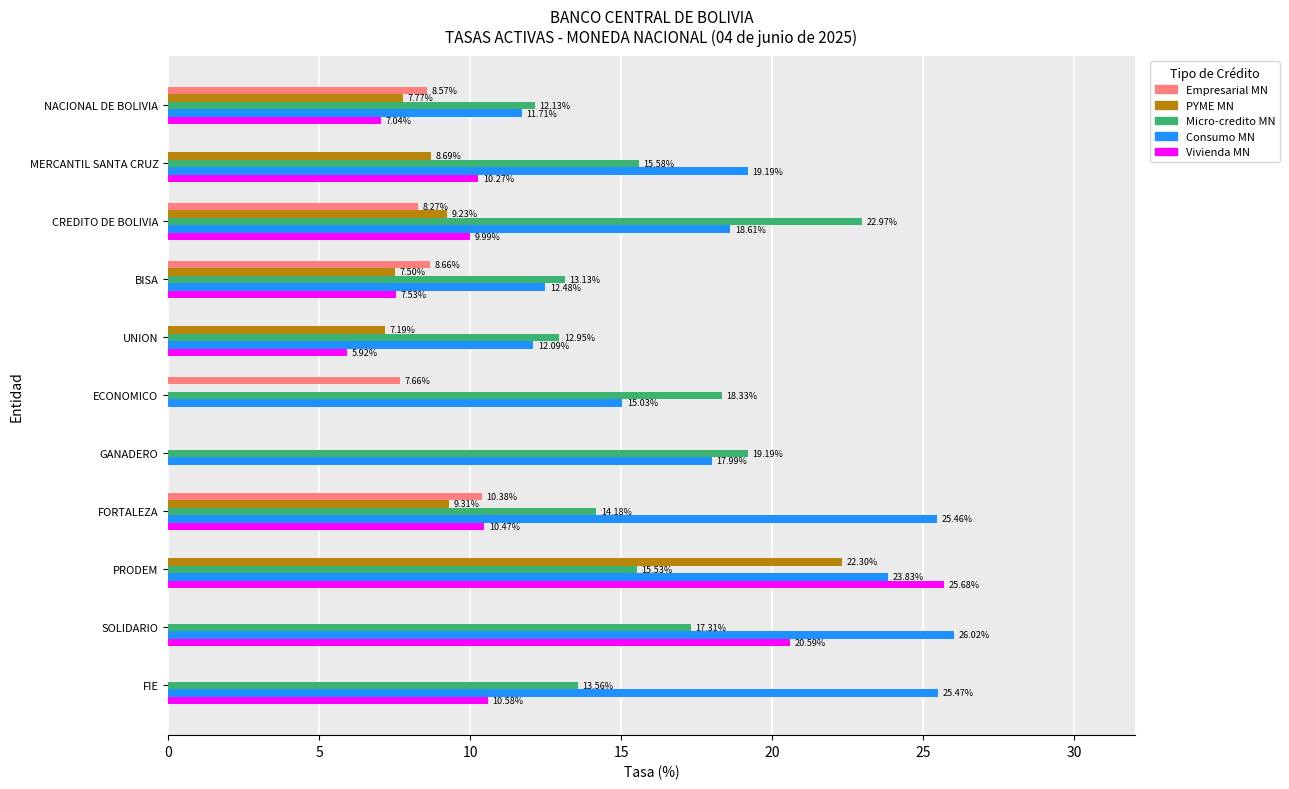

At which category is the sum across all series the highest?

PRODEM